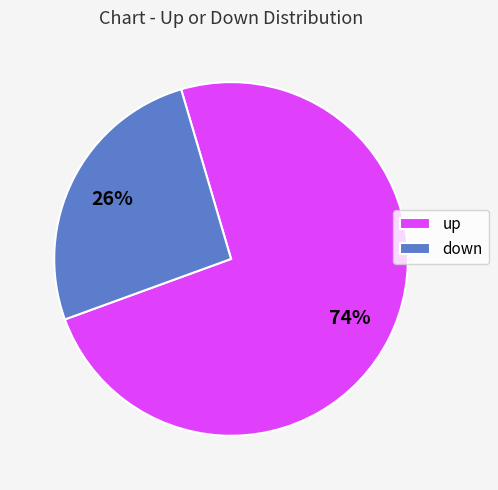

Rank the categories by value from highest to lowest.

up, down